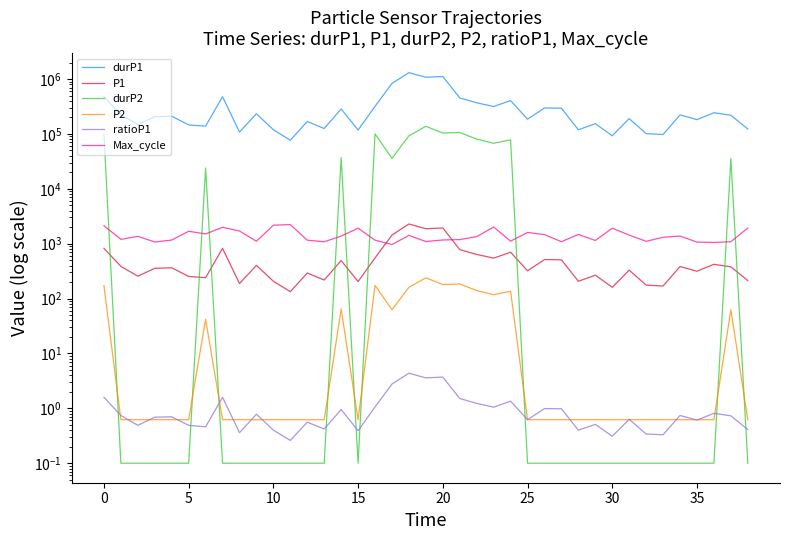

Does the chart have visible grid lines?

No